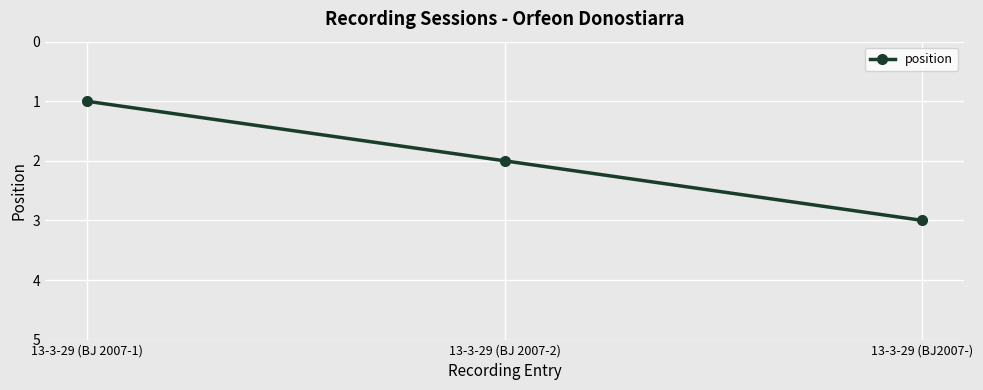

What is the average value?

2